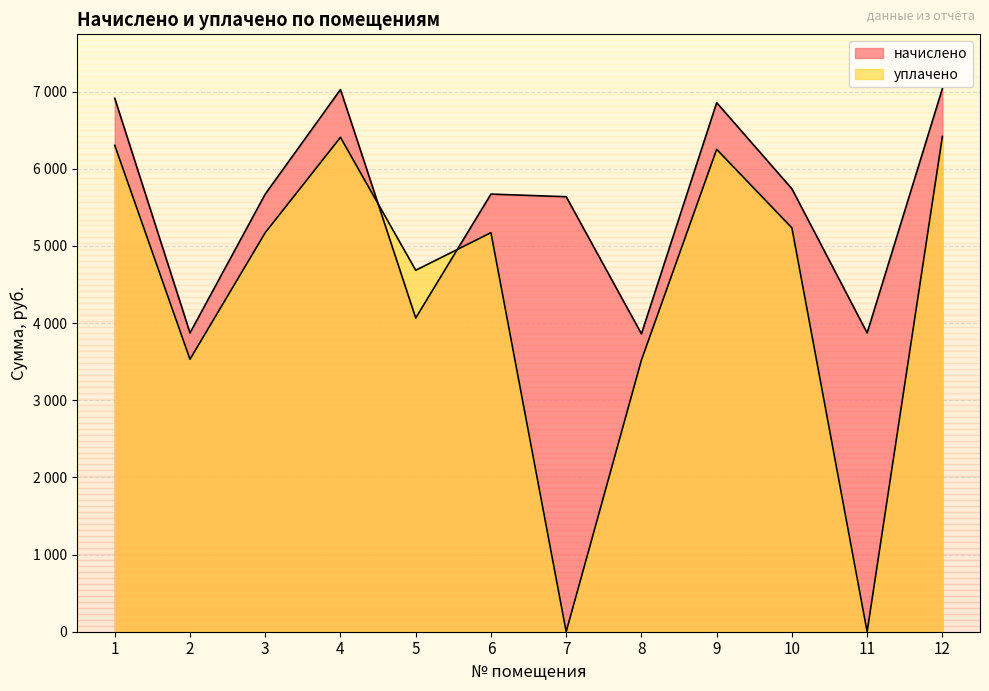

Reading left to right, list all the values displayed in this chart.

начислено: 1=6912.5	2=3871.9	3=5671.2	4=7026.4	5=4065.5	6=5671.2	7=5637.1	8=3860.5	9=6855.6	10=5739.6	11=3871.9	12=7037.8
уплачено: 1=6303.1	2=3530.6	3=5171.2	4=6406.9	5=4684.2	6=5171.2	7=0.0	8=3520.2	9=6251.2	10=5233.6	11=0.0	12=6417.3